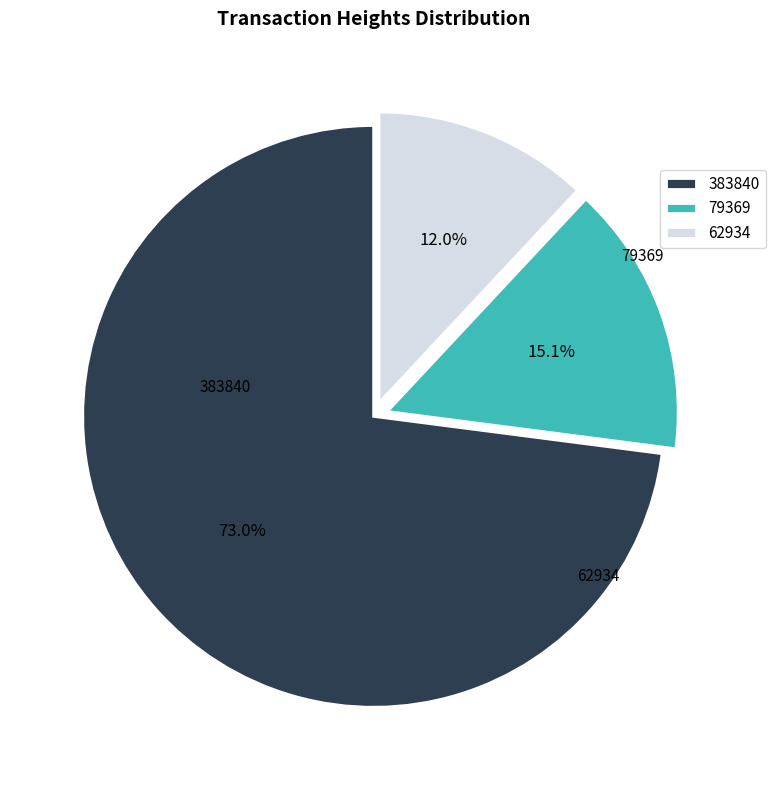

To the nearest percent, what is the difference between the largest and smallest slice percentages?

61%